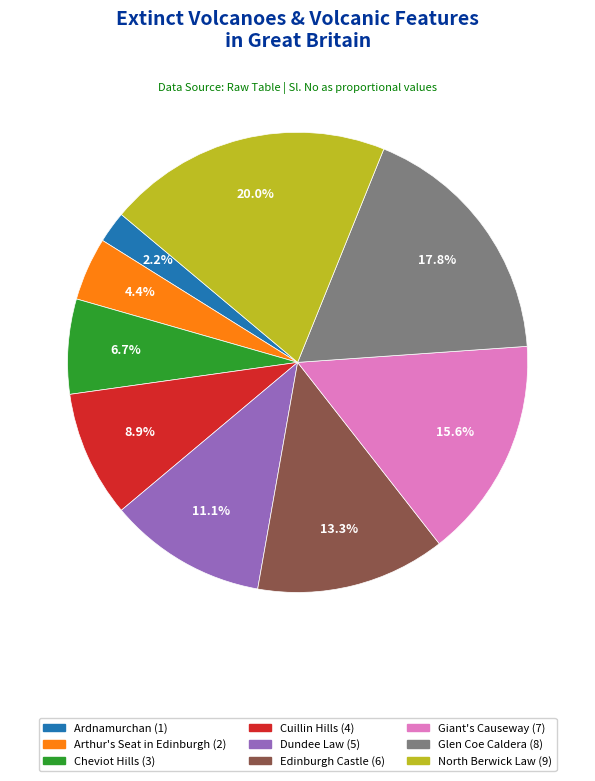

What is the ratio of the value at Giant's Causeway to the value at Dundee Law?

1.4